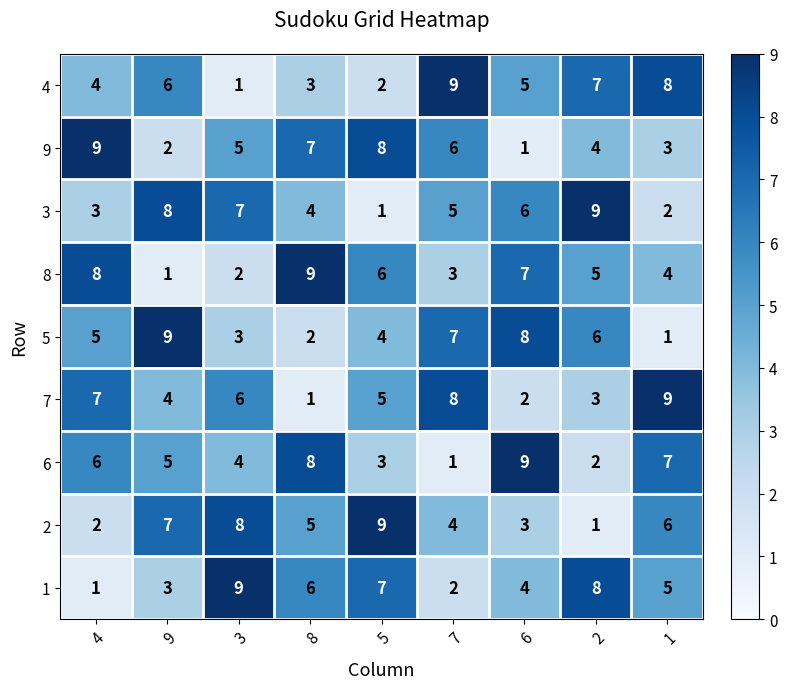

What is the difference between the maximum and minimum values in the 7 series?

8